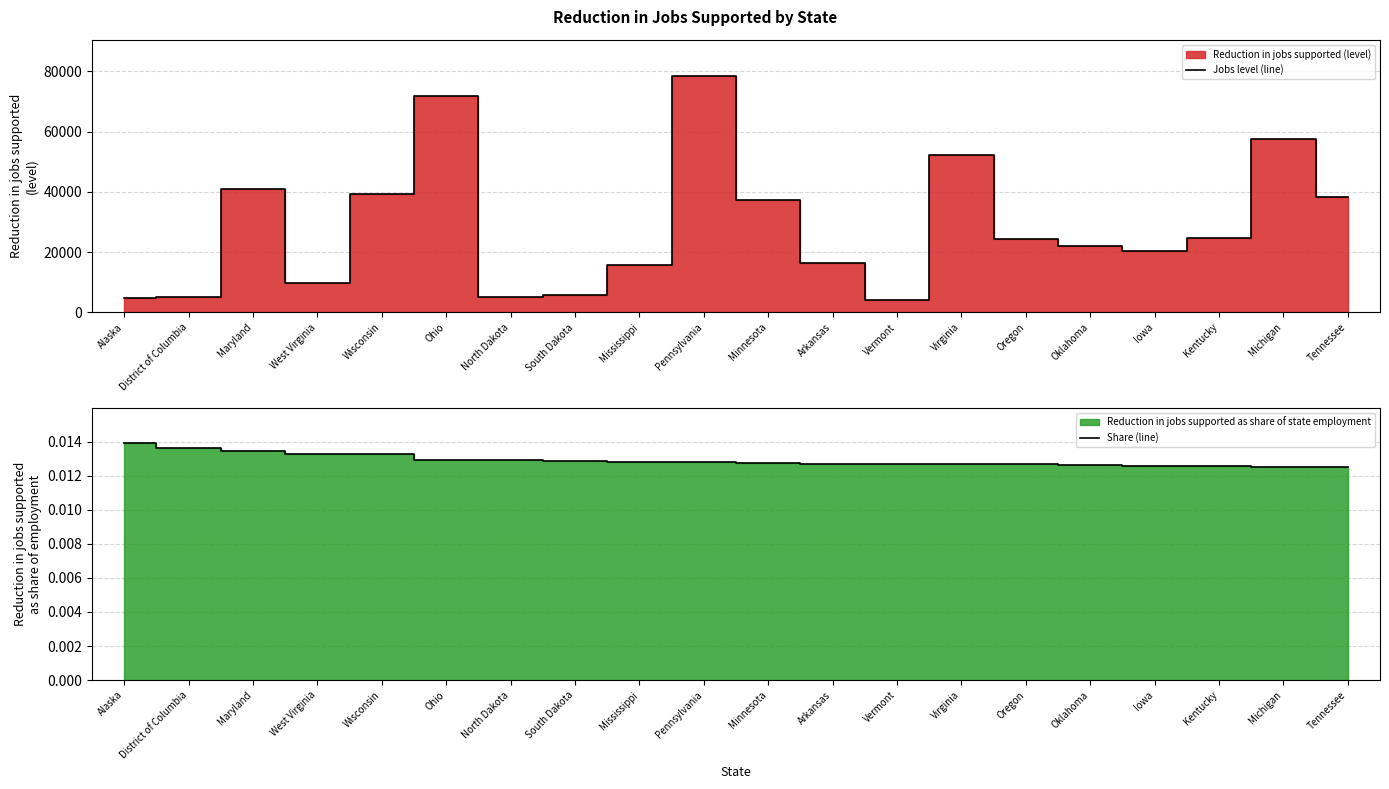

What is the label of the 10th point from the right?

Minnesota